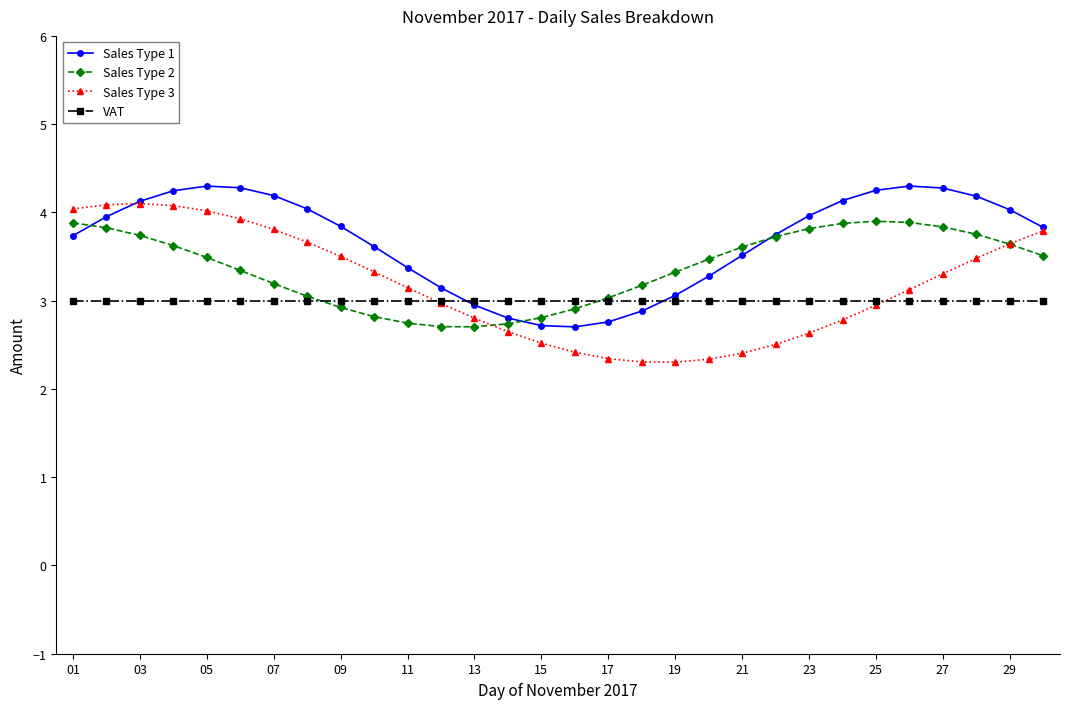

Which series ends up on top after the final intersection of Sales Type 3 and Sales Type 2?

Sales Type 3